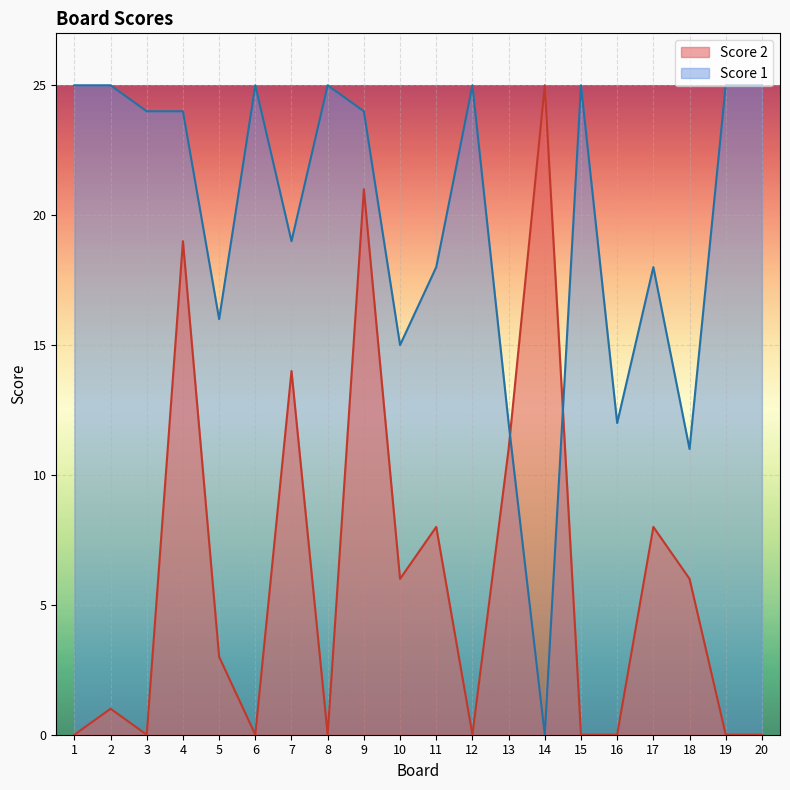

Reading right to left, transcribe all the data shown in this chart.

Score 2: 20=0	19=0	18=6	17=8	16=0	15=0	14=25	13=11	12=0	11=8	10=6	9=21	8=0	7=14	6=0	5=3	4=19	3=0	2=1	1=0
Score 1: 20=25	19=25	18=11	17=18	16=12	15=25	14=0	13=12	12=25	11=18	10=15	9=24	8=25	7=19	6=25	5=16	4=24	3=24	2=25	1=25